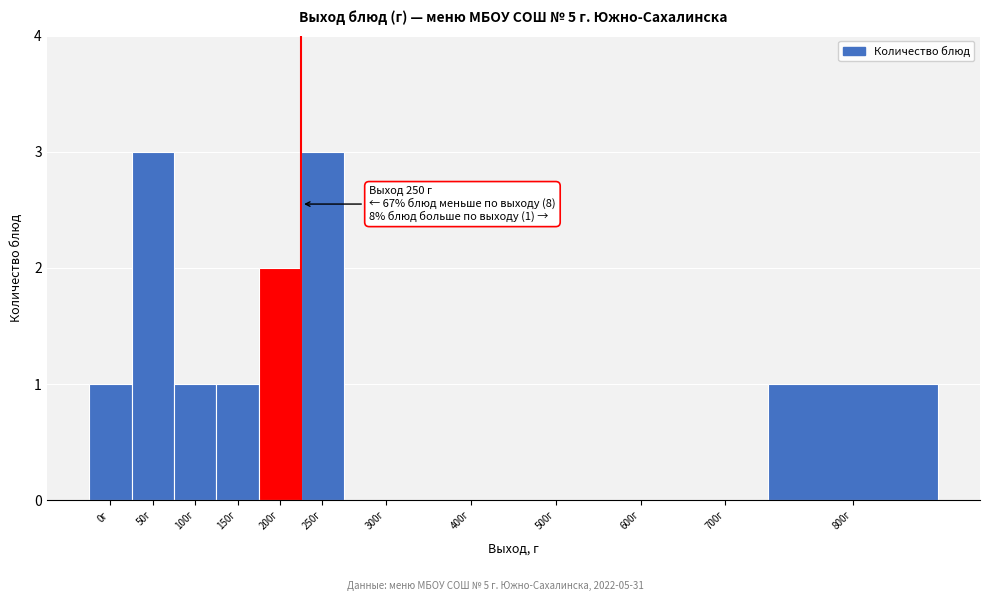

Reading left to right, what are all the values shown in this chart?

0г=1	50г=3	100г=1	150г=1	200г=2	250г=3	300г=0	400г=0	500г=0	600г=0	700г=0	800г=1